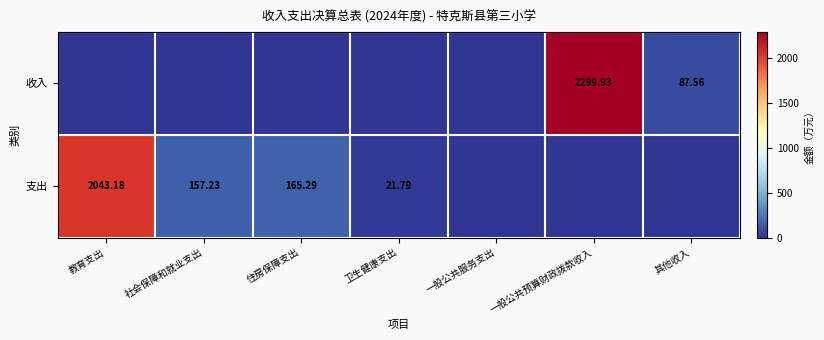

Is the value of 支出 at 住房保障支出 greater than the value of 收入 at 其他收入?

Yes